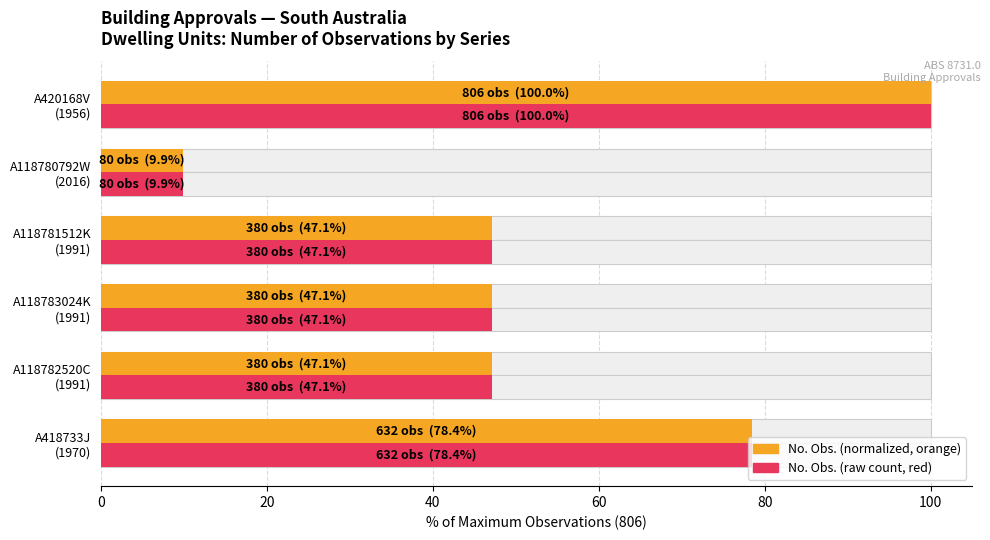

What is the value of the No. Obs. (raw) bar at the 4th from the left?

47.1